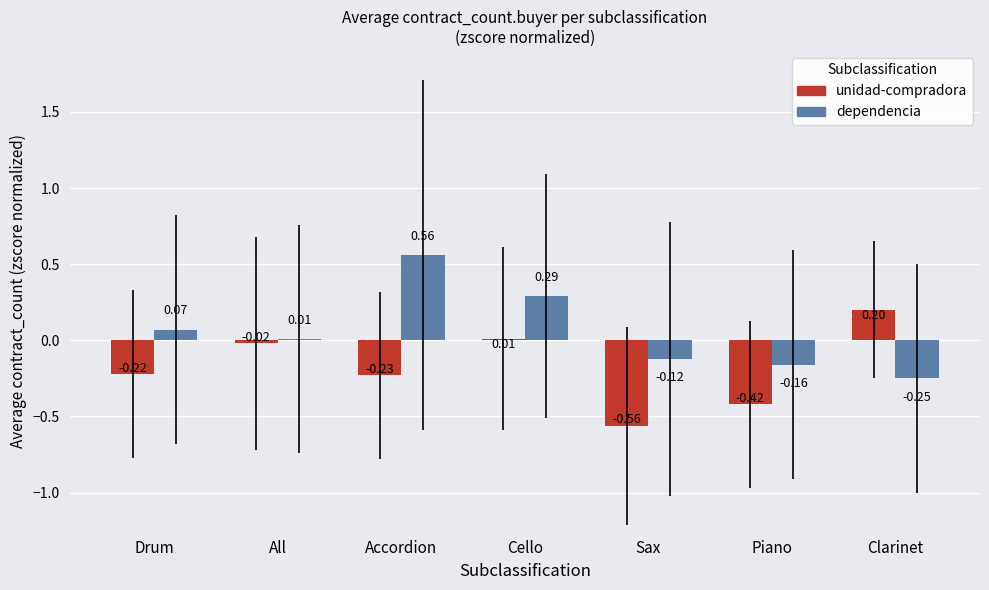

At which label is unidad-compradora closest to 0?

Cello